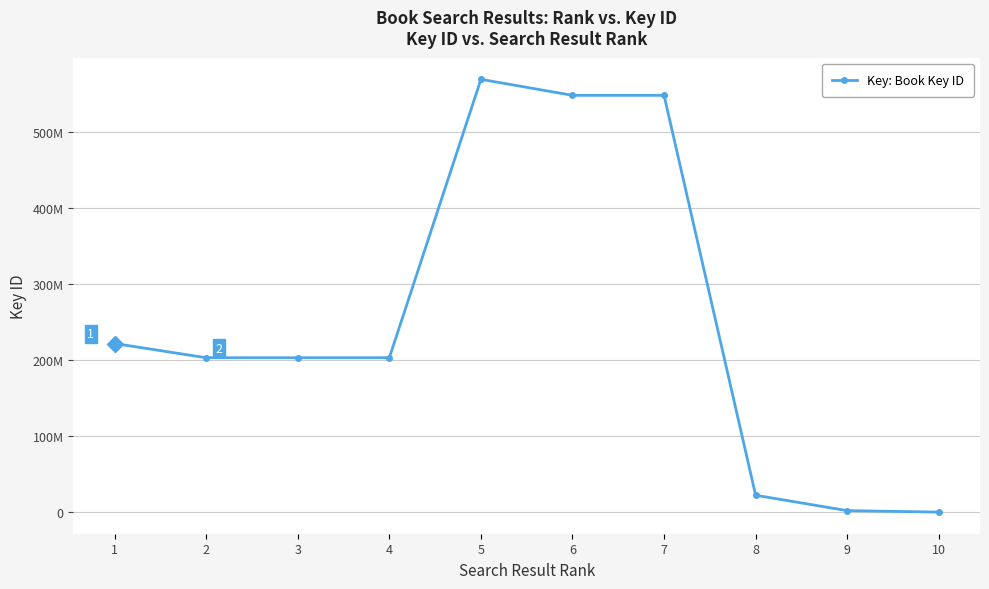

Does the chart have visible grid lines?

Yes